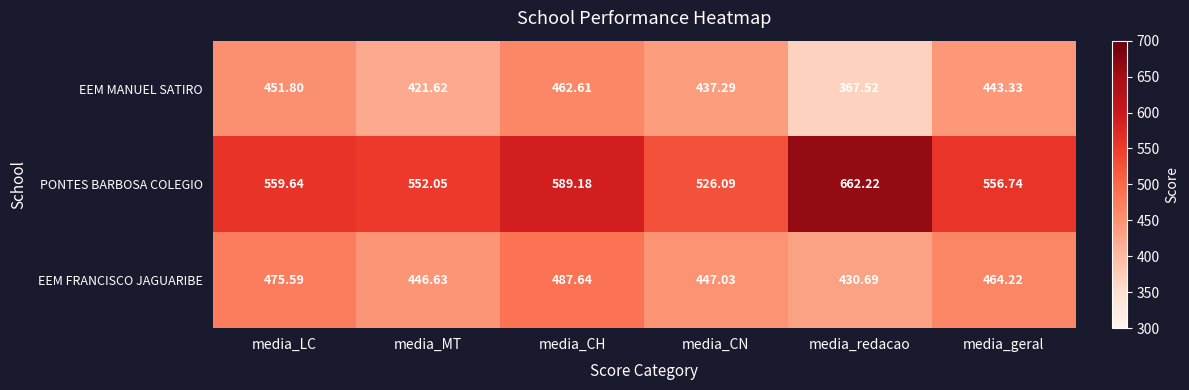

Which series changed the most between media_redacao and media_geral?

PONTES BARBOSA COLEGIO